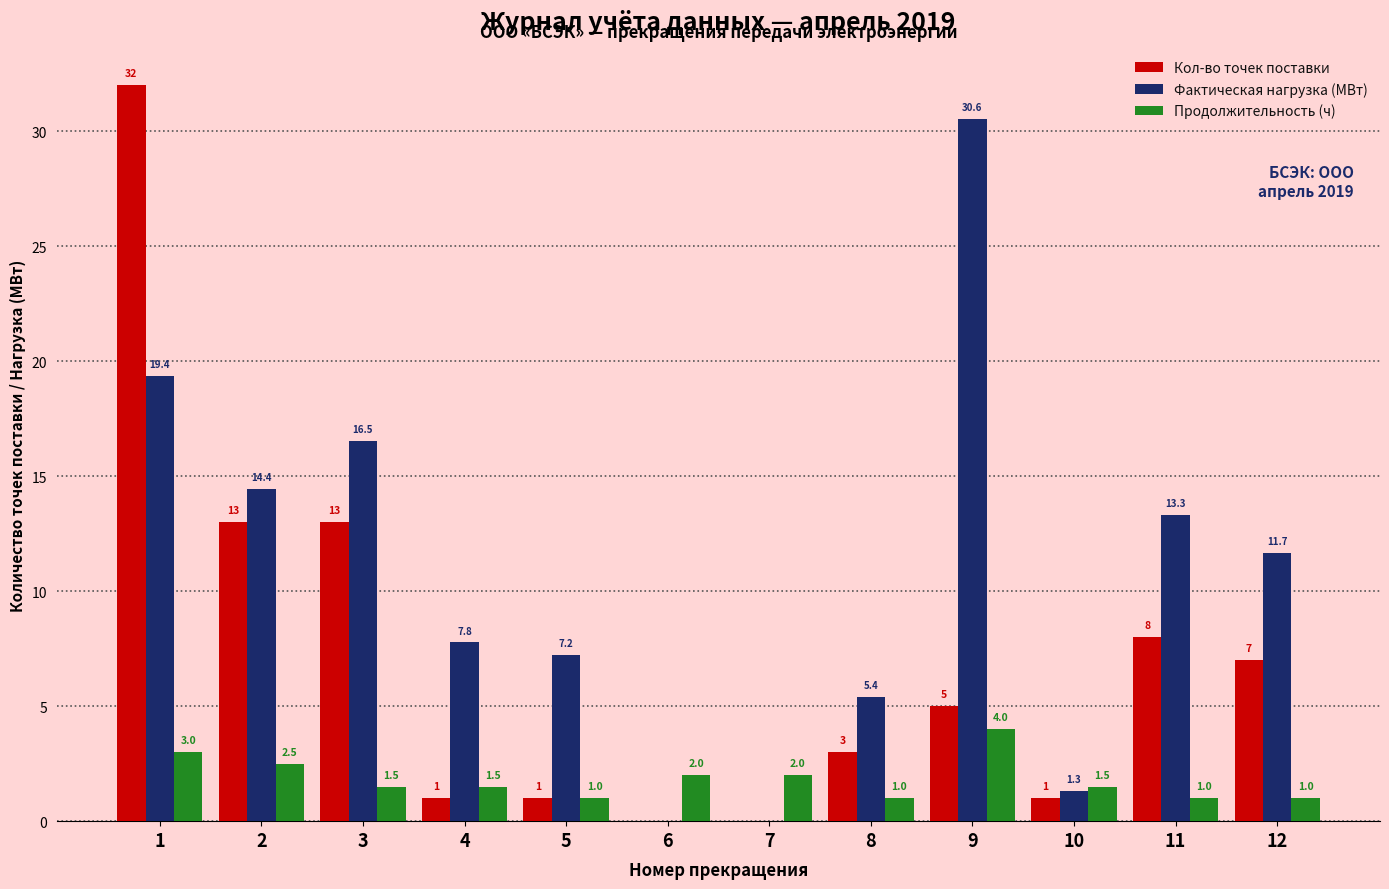

Are the bars horizontal?

No